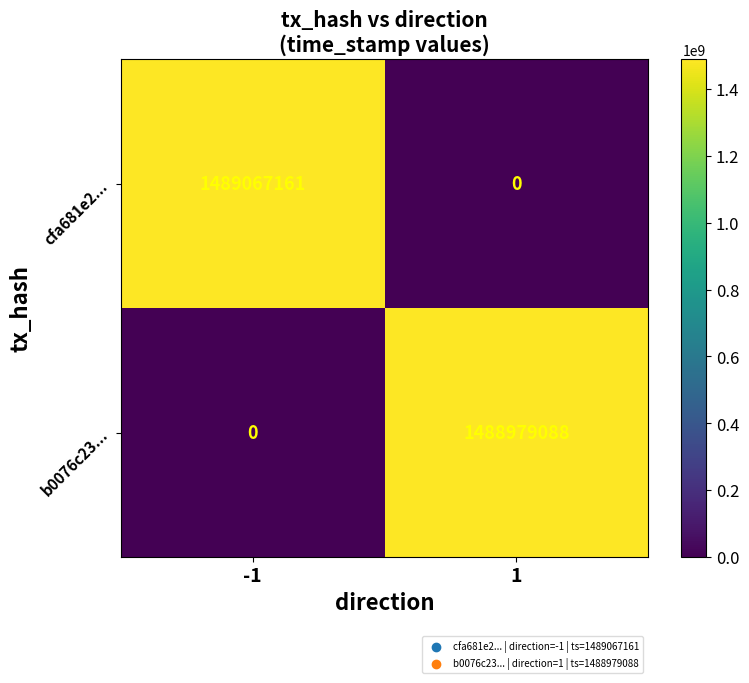

What value does the cfa681e2... series have at -1, to the nearest 10?

1489067160